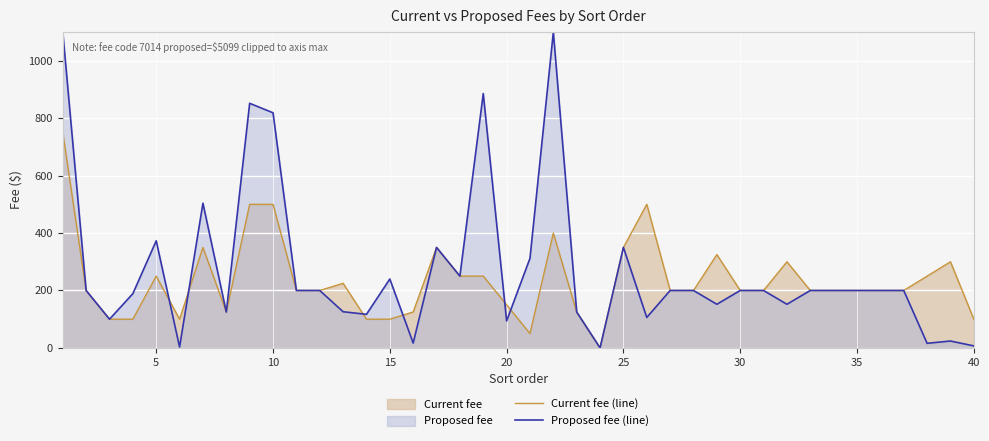

What is the maximum value for Current fee (line)?

750